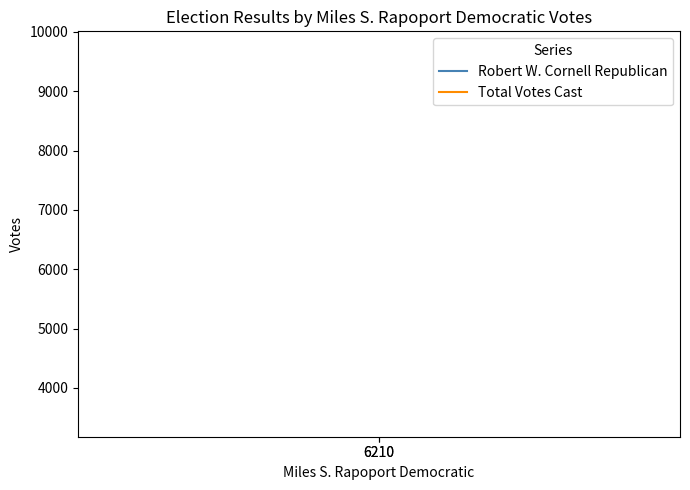

What is the spread (max minus min) of values at 6210?

6210